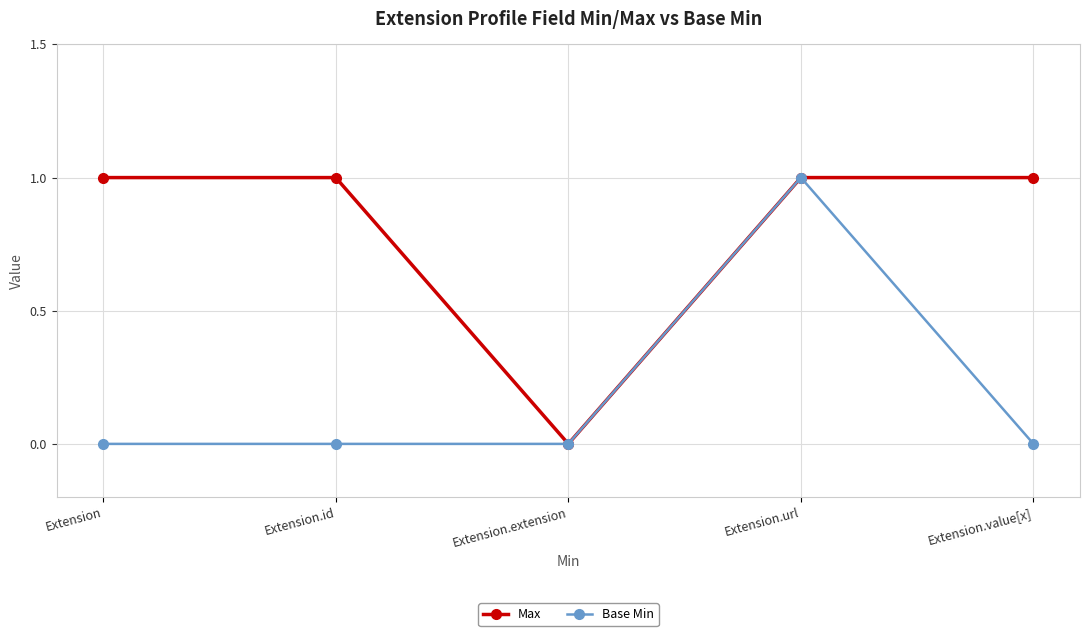

Reading right to left, transcribe all the data shown in this chart.

Max: Extension.value[x]=1	Extension.url=1	Extension.extension=0	Extension.id=1	Extension=1
Base Min: Extension.value[x]=0	Extension.url=1	Extension.extension=0	Extension.id=0	Extension=0